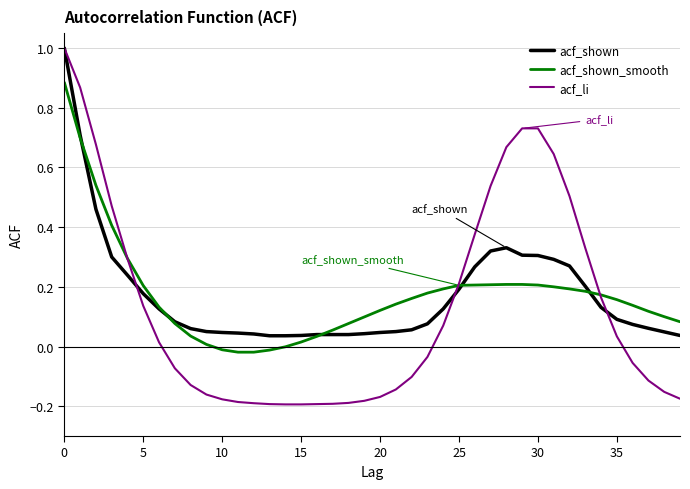

Which series has the widest spread of values?

acf_li